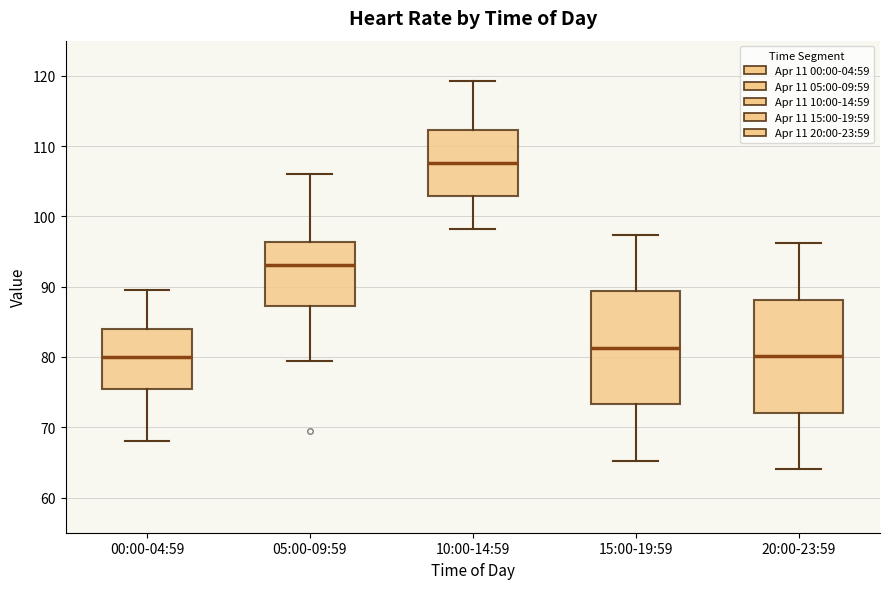

Reading left to right, read every box against the y-axis: the position of its median line, the range the box covers, and the ends of its whiskers. The values are not printed on the chart, so give them approximately, as read against the axis.

00:00-04:59: median 80, box 76 to 84, whiskers 68 to 90
05:00-09:59: median 93, box 87 to 96, whiskers 79 to 106
10:00-14:59: median 108, box 103 to 112, whiskers 98 to 119
15:00-19:59: median 81, box 73 to 89, whiskers 65 to 97
20:00-23:59: median 80, box 72 to 88, whiskers 64 to 96